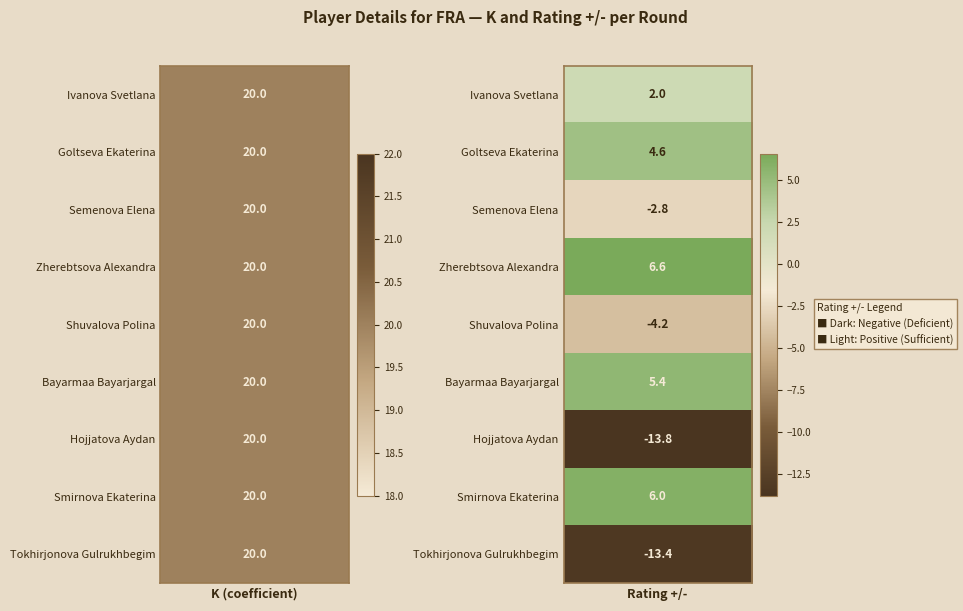

What is the greatest value displayed?

20.0